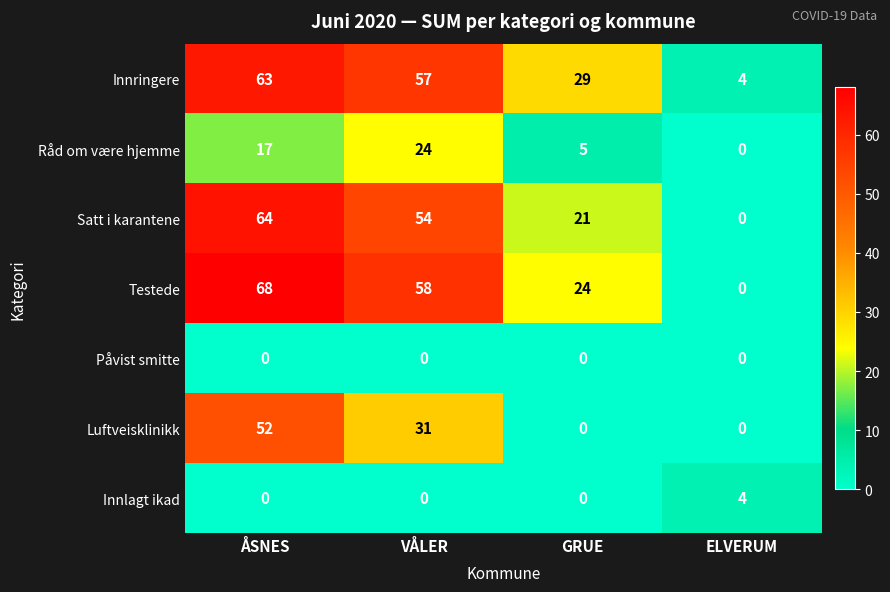

Rank the categories by Satt i karantene value from lowest to highest.

ELVERUM, GRUE, VÅLER, ÅSNES